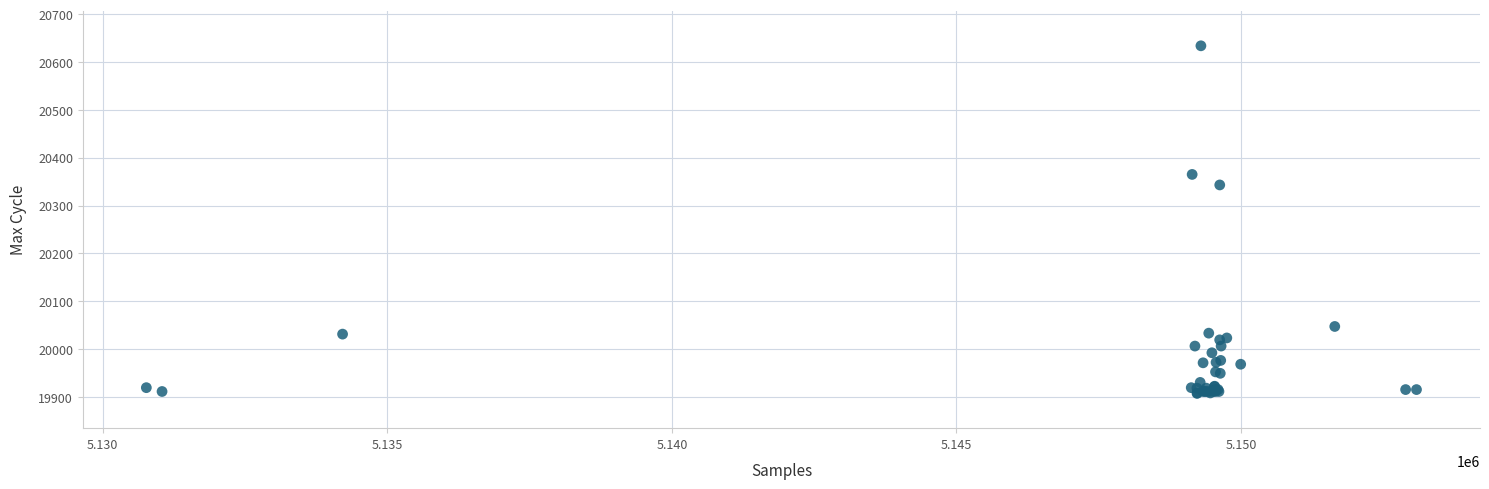

What Y value in the scatter plot is closest to 20270?

20343